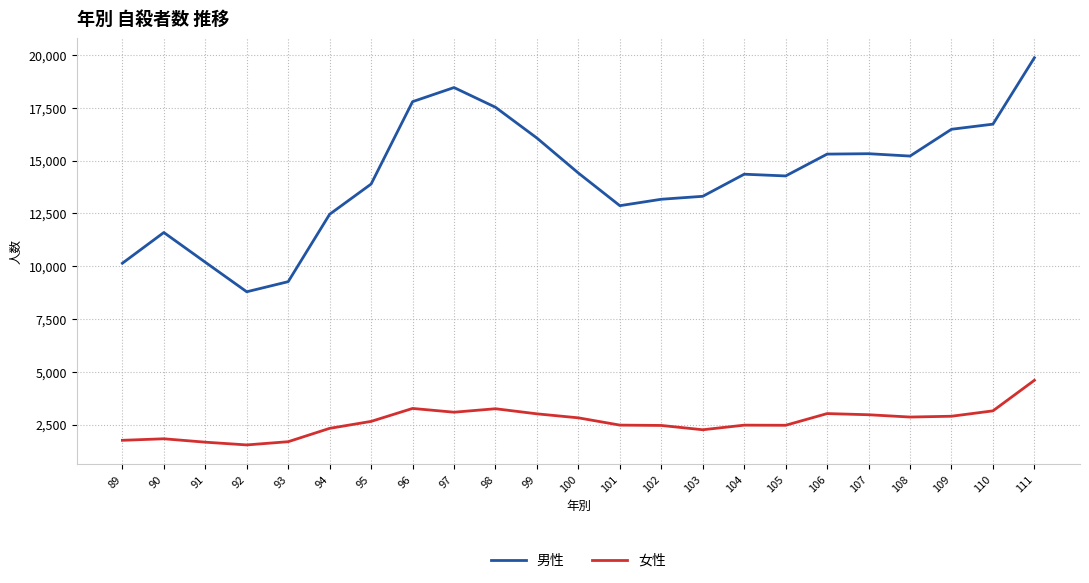

What is the lowest value of the 男性 series?

8788